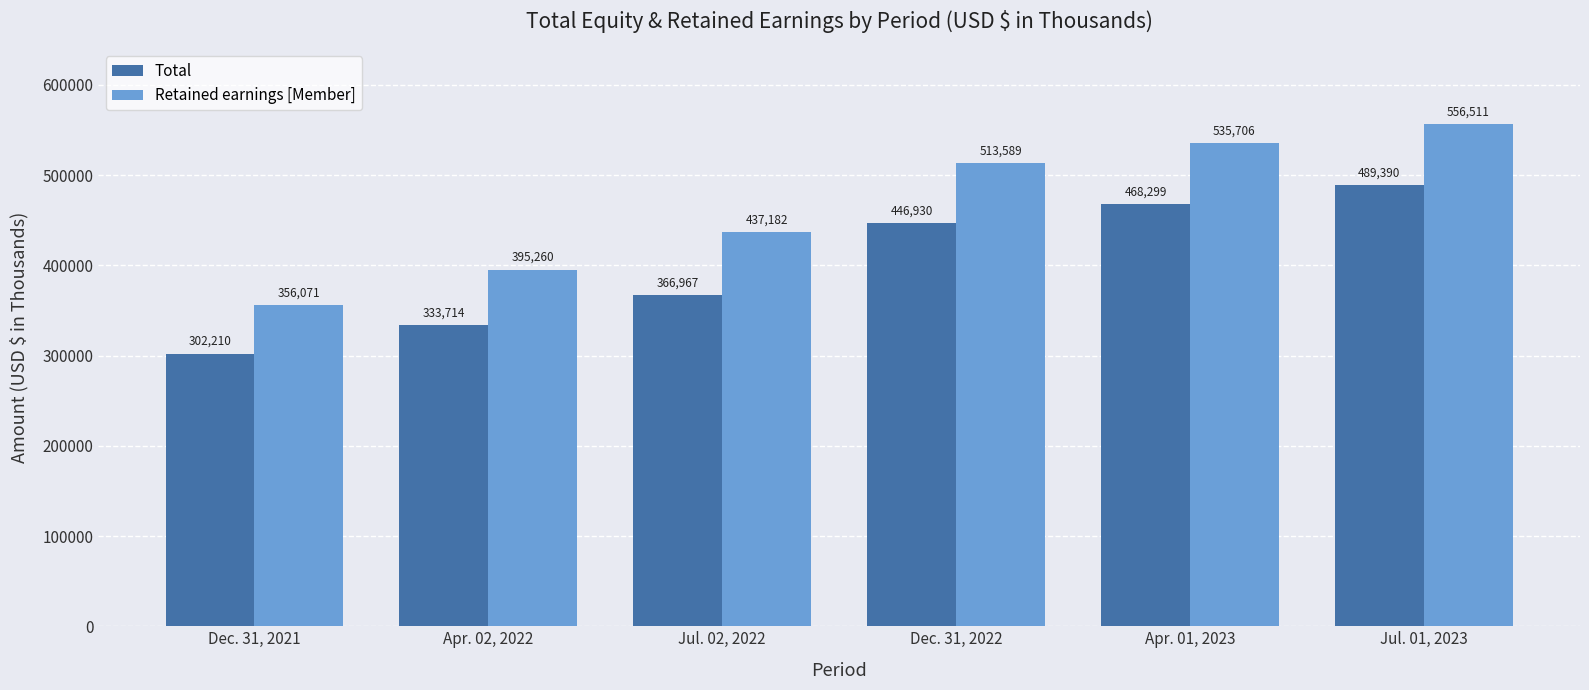

How many categories are shown in the chart?

6